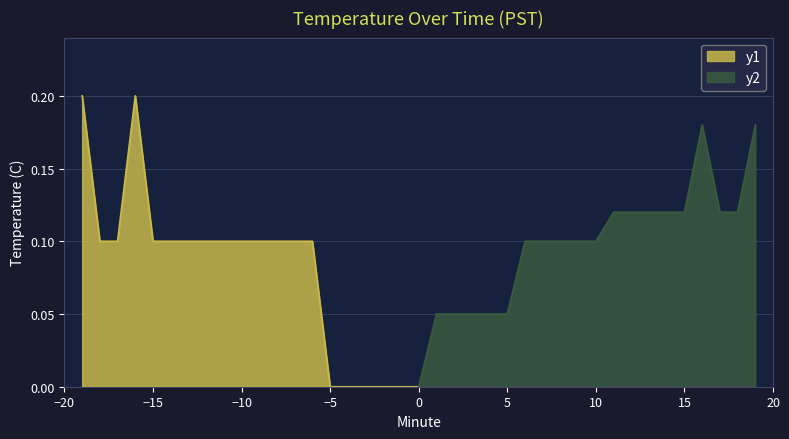

What is the average value?

0.1